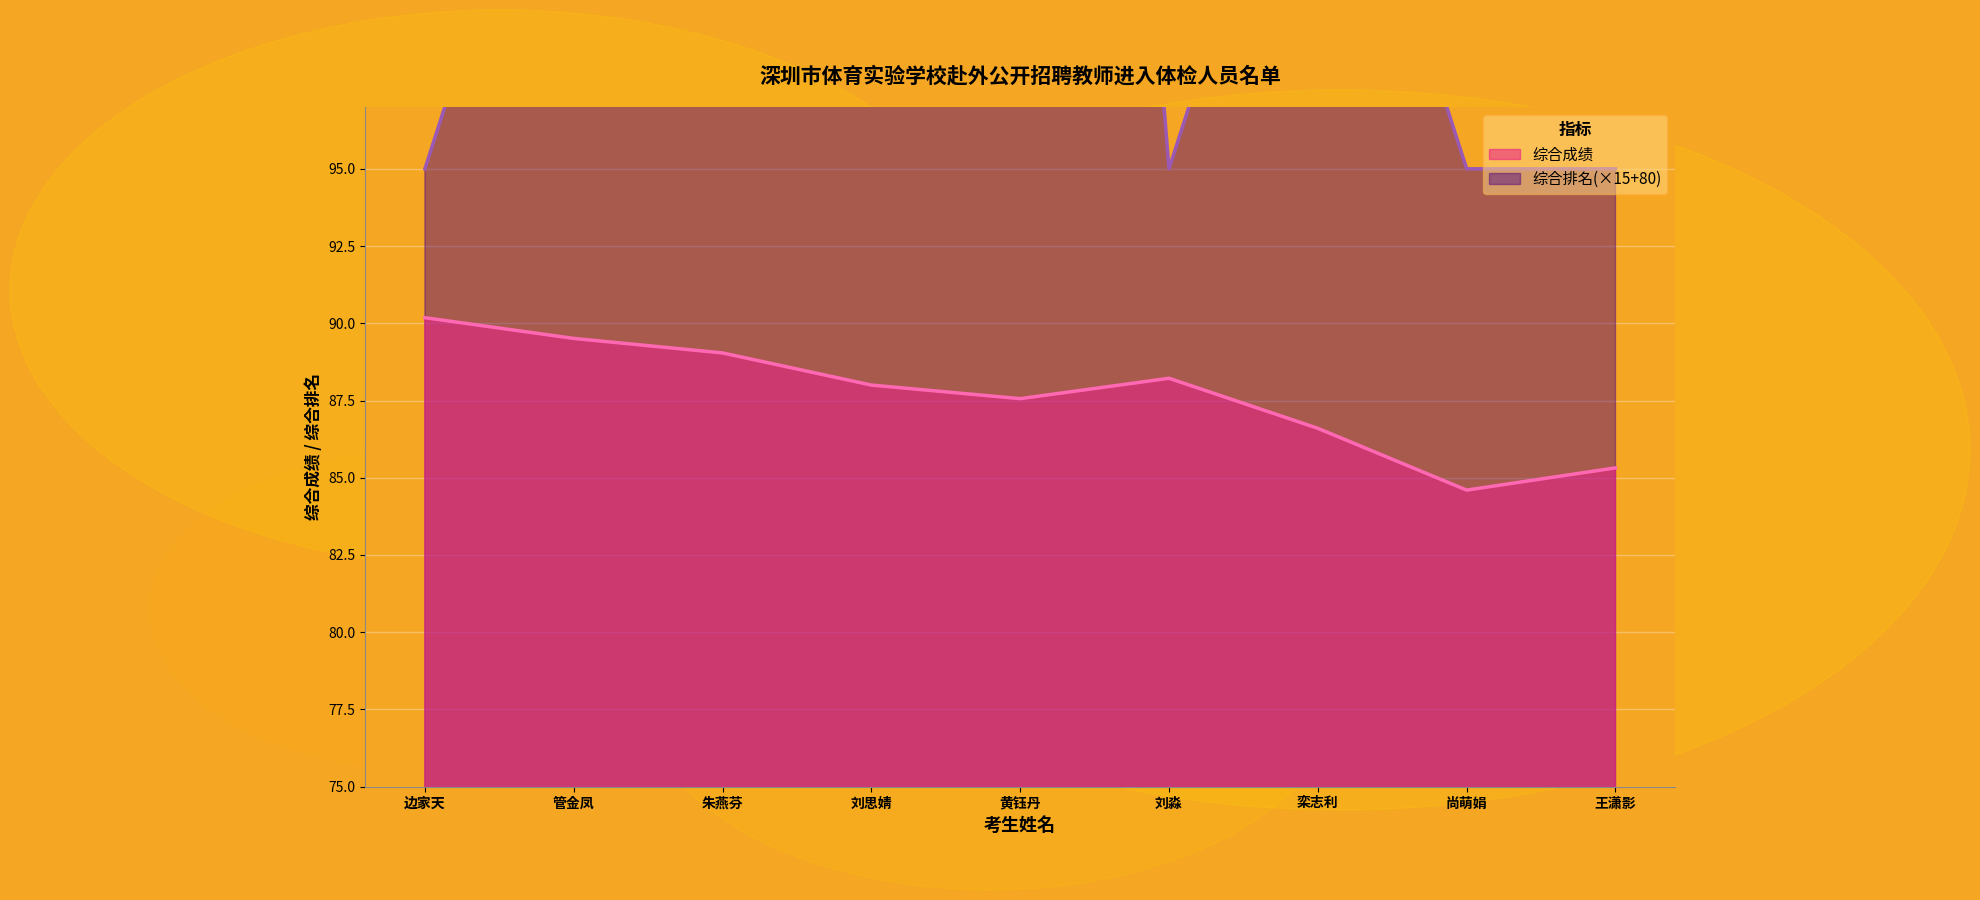

True or false: 综合成绩 and 综合排名 cross at least once.

False